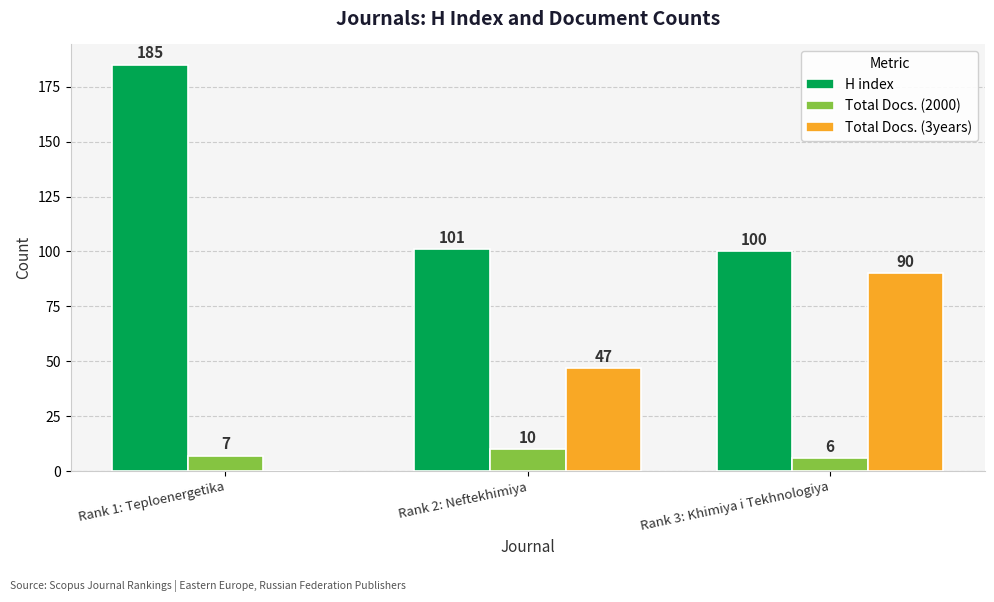

Is the value of Total Docs. (2000) at Rank 2: Neftekhimiya greater than the value of Total Docs. (3years) at Rank 2: Neftekhimiya?

No